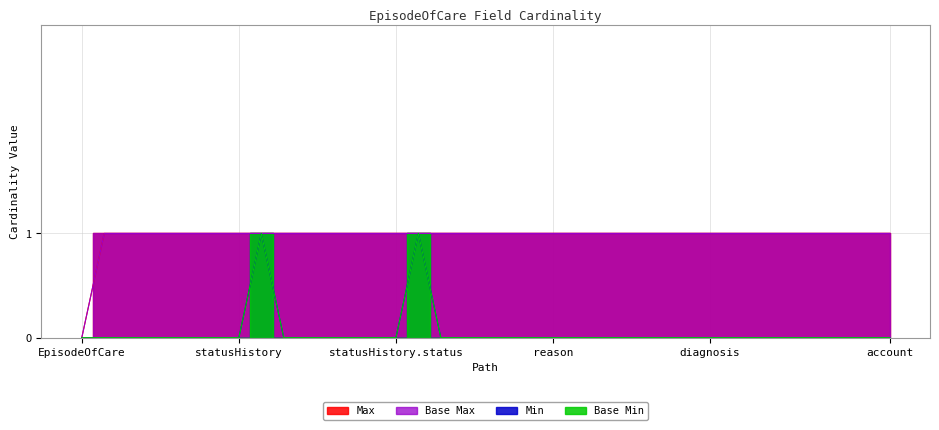

True or false: Max and Base Min intersect in this chart.

False